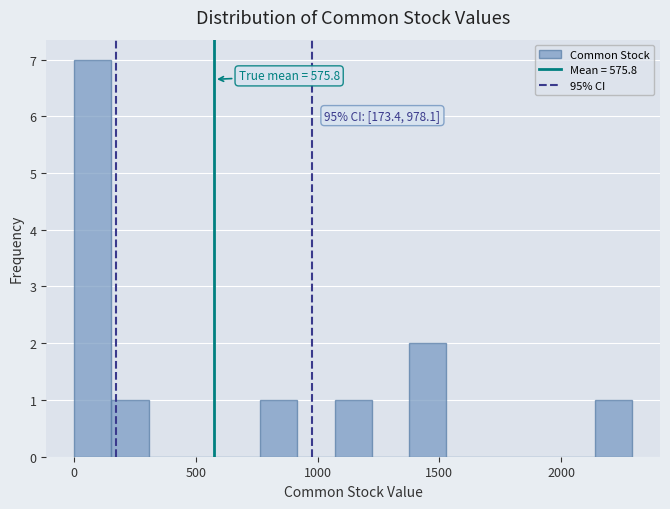

Read against the x-axis, roughly where is the centre of the tallest bar?

100